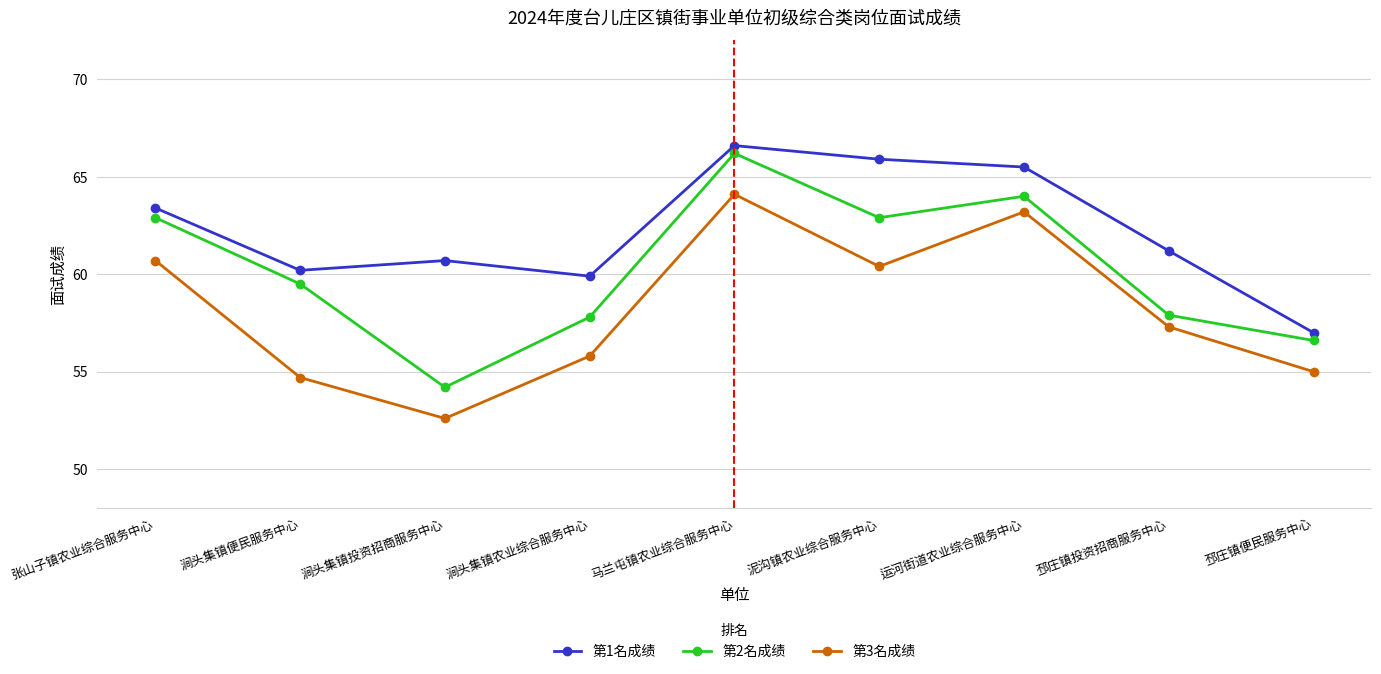

The 第2名成绩 series shows 57.9 at 邳庄镇投资招商服务中心. True or false?

True